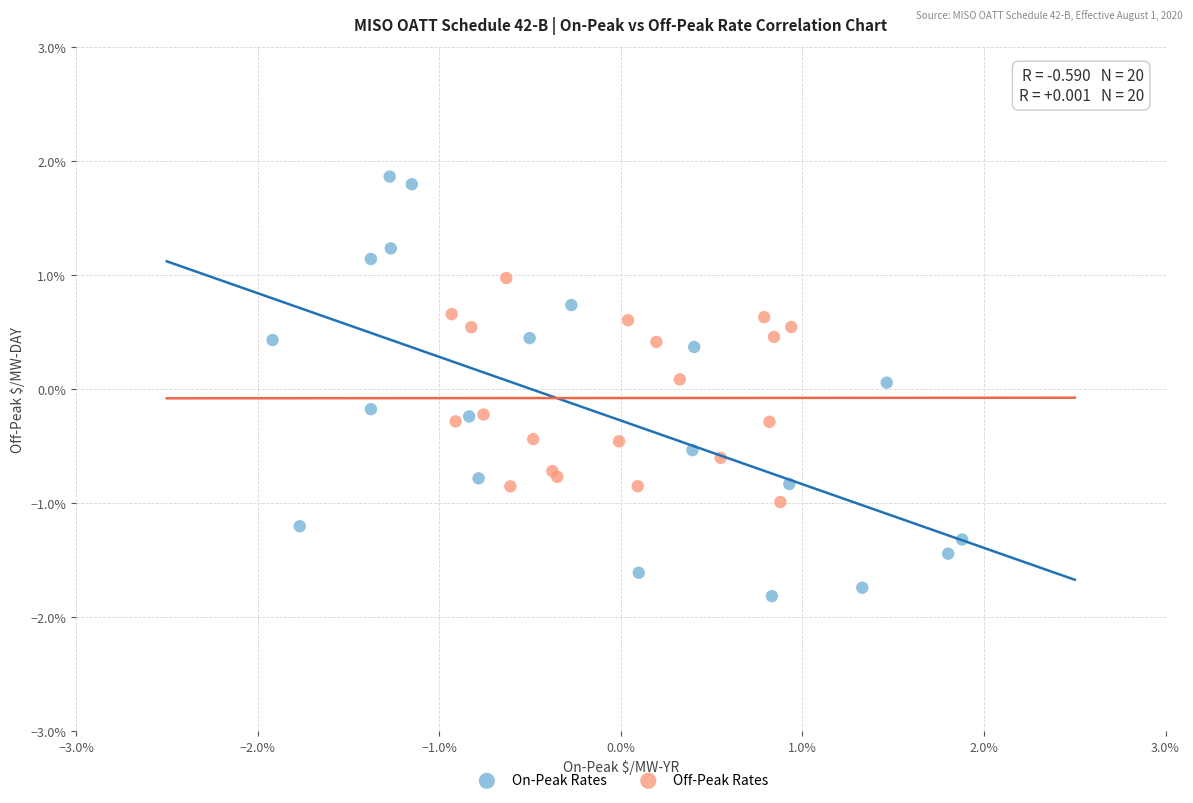

Which series contains the lowest Y value?

On-Peak Rates